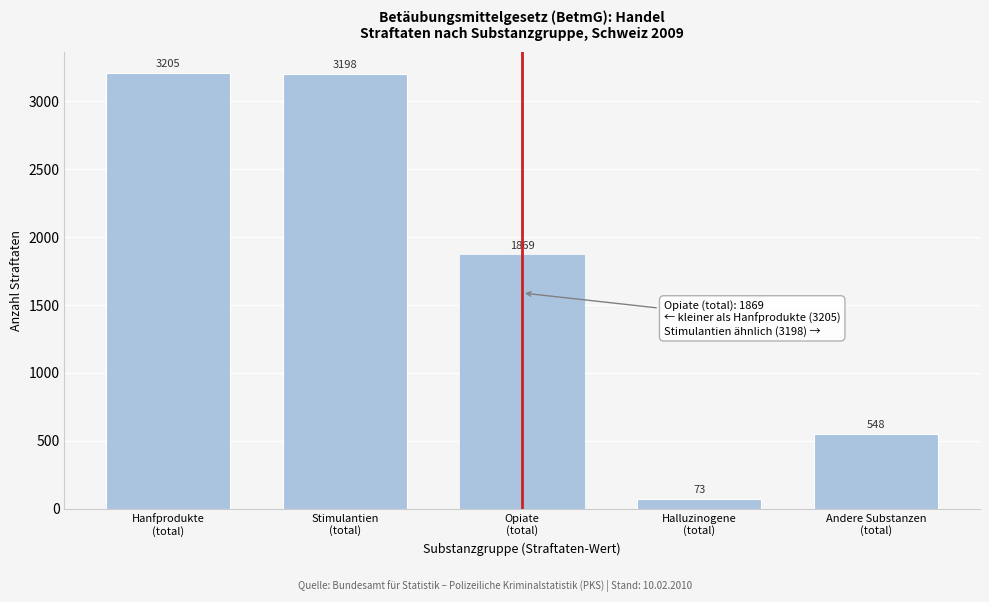

Reading right to left, list all the values displayed in this chart.

548	73	1869	3198	3205